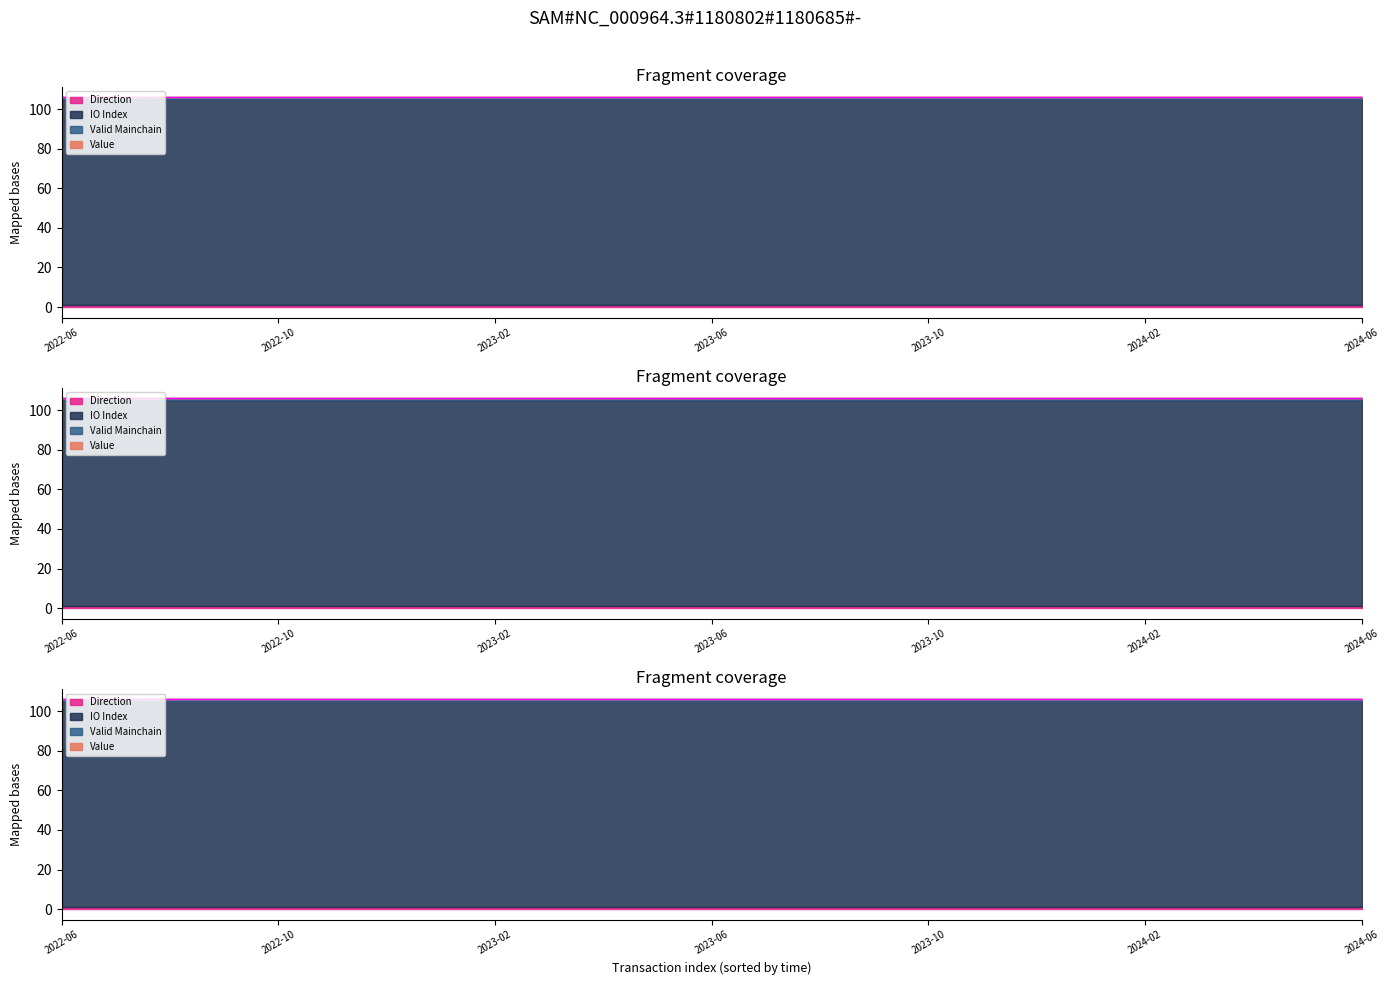

Reading left to right, extract all data points from this chart.

value: 0.0	0.0	0.0	0.0	0.0	0.0	0.0	0.0	0.0	0.0	0.0	0.0	0.0	0.0	0.0	0.0	0.0	0.0	0.0	0.0	0.0	0.0	0.0	0.0	0.0
io_index: 104.0	104.0	104.0	104.0	104.0	104.0	104.0	104.0	104.0	104.0	104.0	104.0	104.0	104.0	104.0	104.0	104.0	104.0	104.0	104.0	104.0	104.0	104.0	104.0	104.0
valid_mainchain: 1.0	1.0	1.0	1.0	1.0	1.0	1.0	1.0	1.0	1.0	1.0	1.0	1.0	1.0	1.0	1.0	1.0	1.0	1.0	1.0	1.0	1.0	1.0	1.0	1.0
direction: 1.0	1.0	1.0	1.0	1.0	1.0	1.0	1.0	1.0	1.0	1.0	1.0	1.0	1.0	1.0	1.0	1.0	1.0	1.0	1.0	1.0	1.0	1.0	1.0	1.0